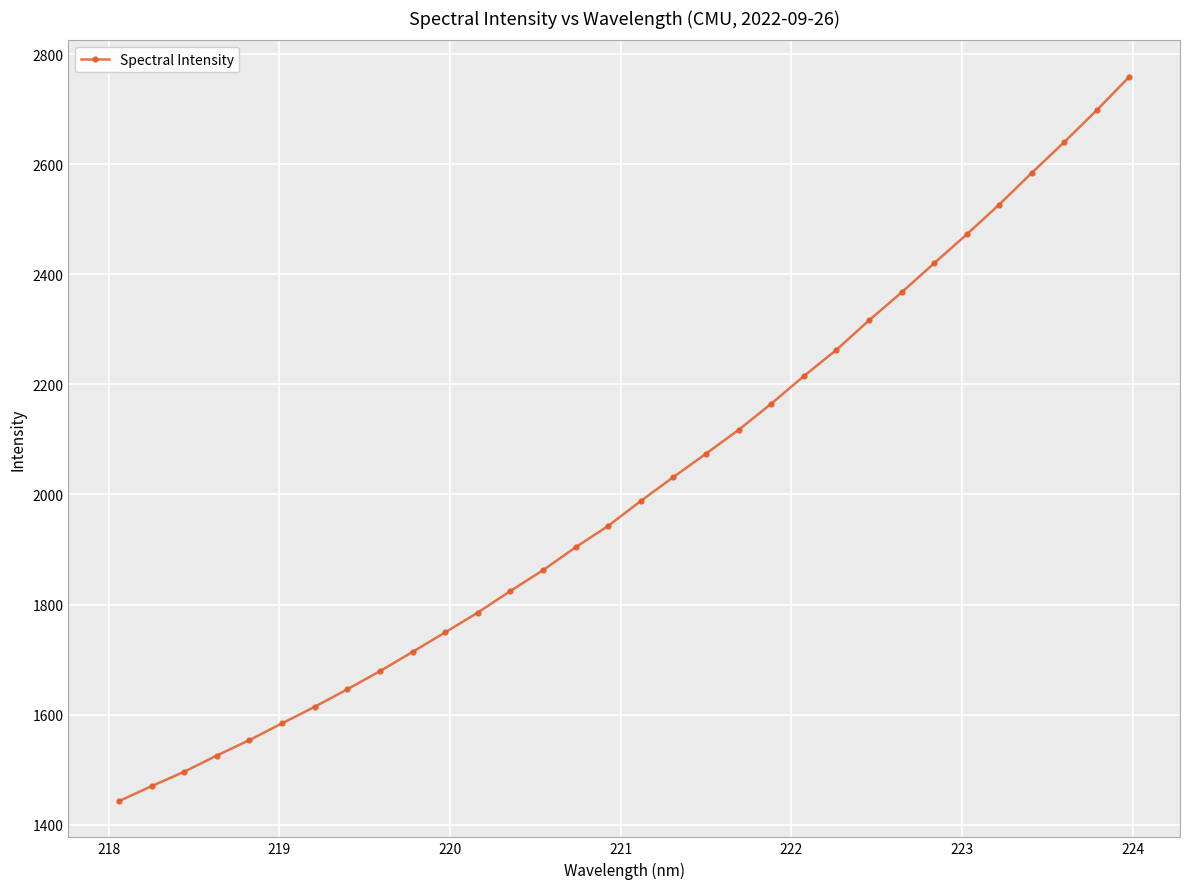

What is the difference between the second highest and second lowest values?

1228.1